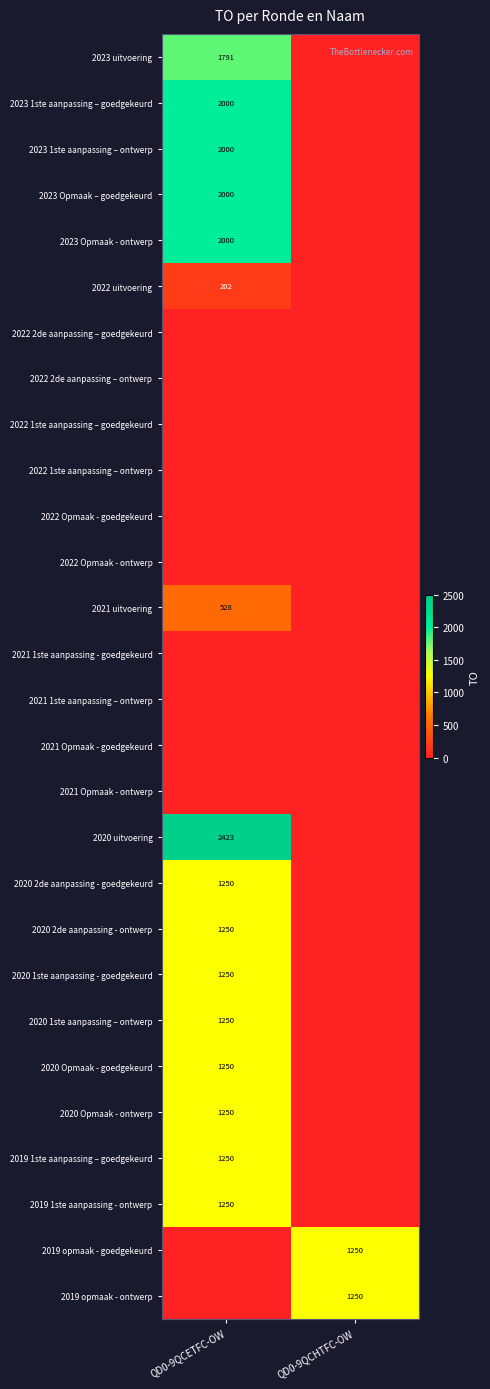

The 2020 2de aanpassing - goedgekeurd series shows 784 at QD0-9QCETFC-OW. True or false?

False